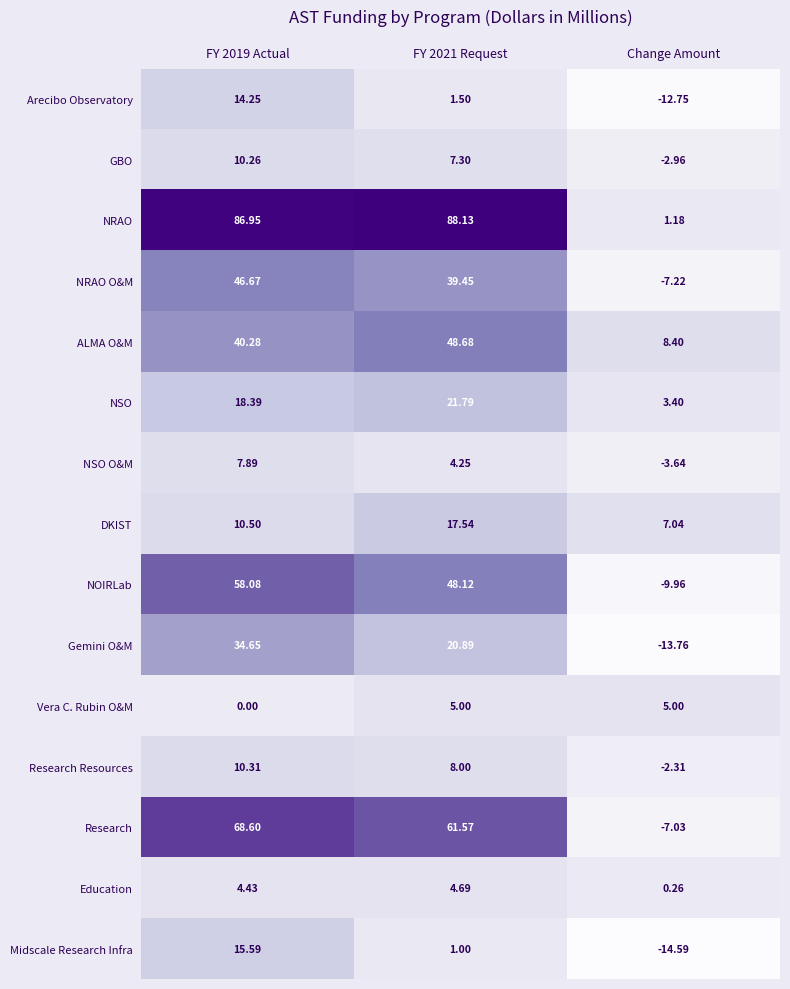

Which series has the widest spread of values?

NRAO